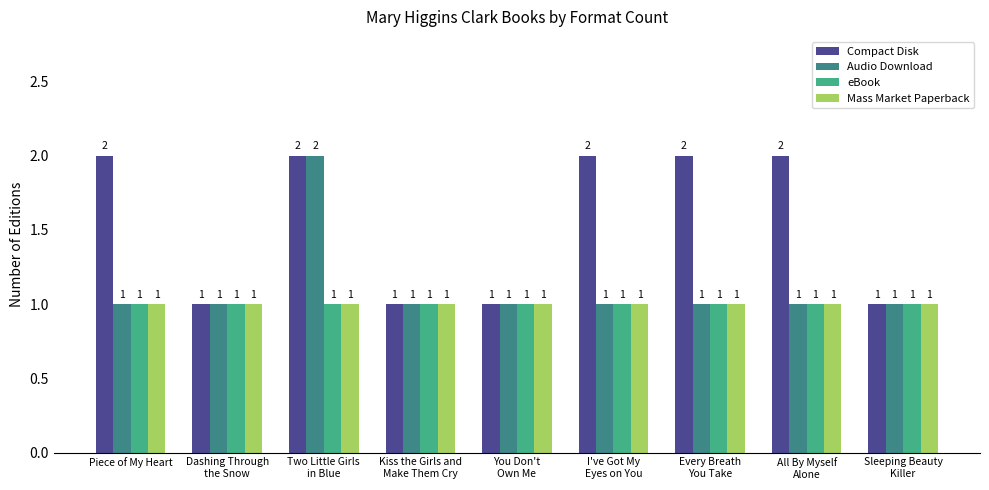

What is the total value across all series at Piece of My Heart?

5